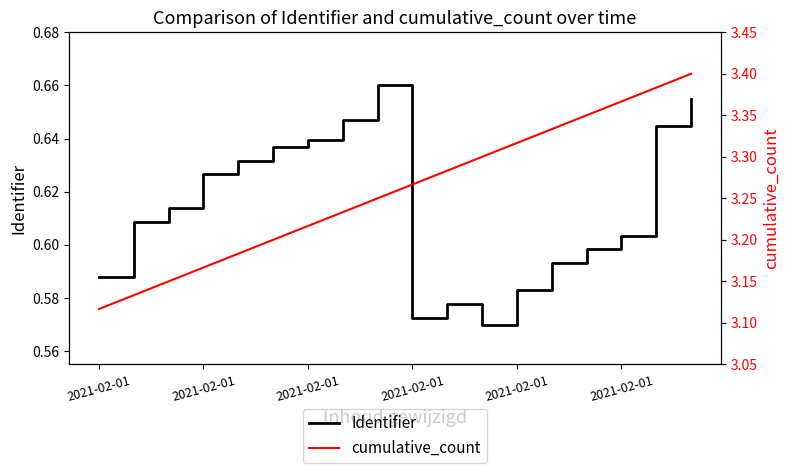

Where is Identifier nearest to the value 0?

11